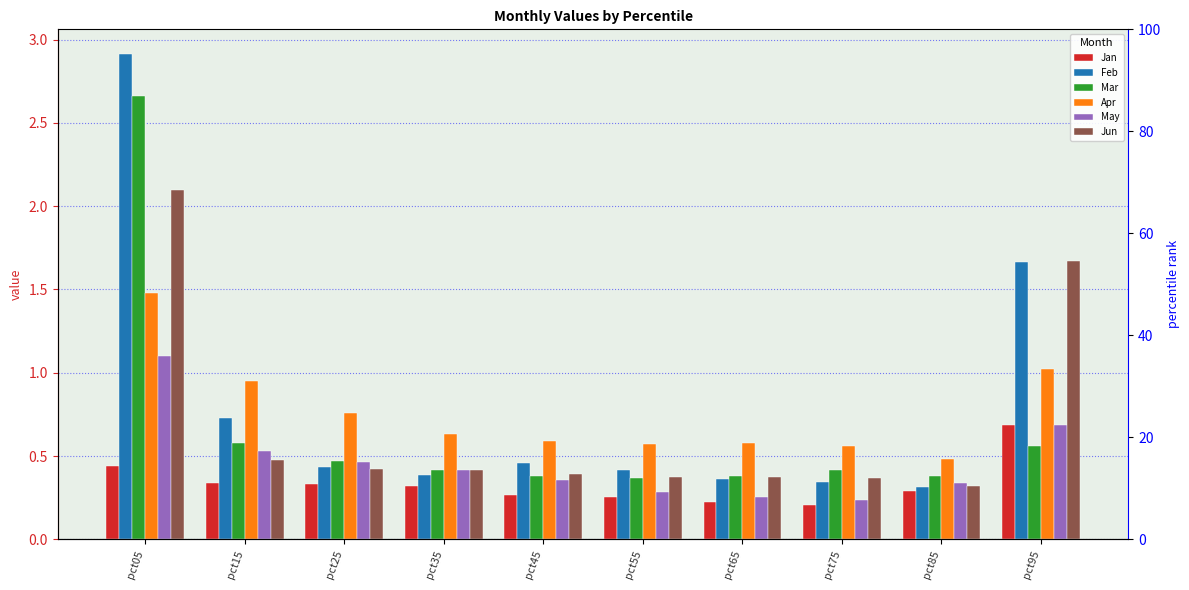

Reading left to right, extract all data points from this chart.

Jan: 0.4	0.3	0.3	0.3	0.3	0.3	0.2	0.2	0.3	0.7
Feb: 2.9	0.7	0.4	0.4	0.5	0.4	0.4	0.3	0.3	1.7
Mar: 2.7	0.6	0.5	0.4	0.4	0.4	0.4	0.4	0.4	0.6
Apr: 1.5	0.9	0.8	0.6	0.6	0.6	0.6	0.6	0.5	1.0
May: 1.1	0.5	0.5	0.4	0.4	0.3	0.3	0.2	0.3	0.7
Jun: 2.1	0.5	0.4	0.4	0.4	0.4	0.4	0.4	0.3	1.7